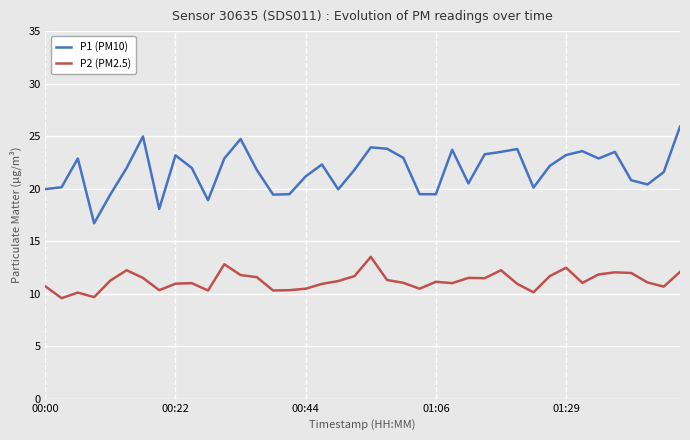

List the series in order of their overall mean, lowest first.

P2 (PM2.5), P1 (PM10)